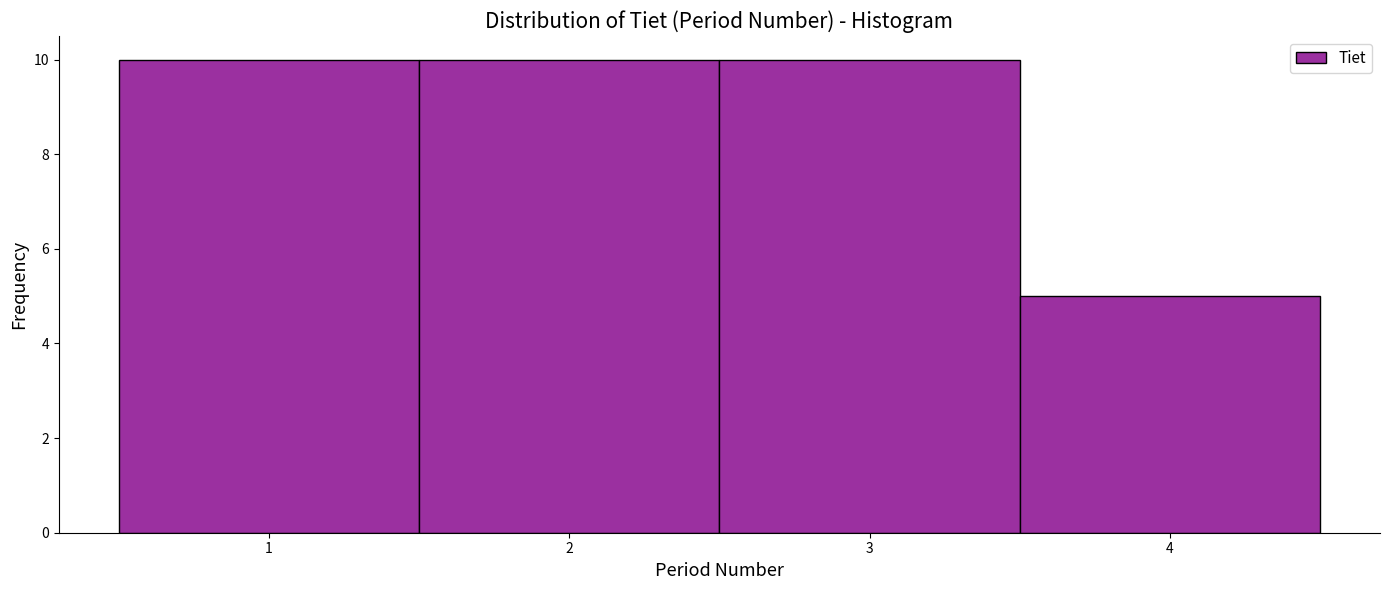

Reading left to right, transcribe this chart: for each bar, give the range it covers on the x-axis and its height. The values are not printed on the chart, so give them approximately, as read against the axis.

0.5 to 1.5: 10
1.5 to 2.5: 10
2.5 to 3.5: 10
3.5 to 4.5: 5